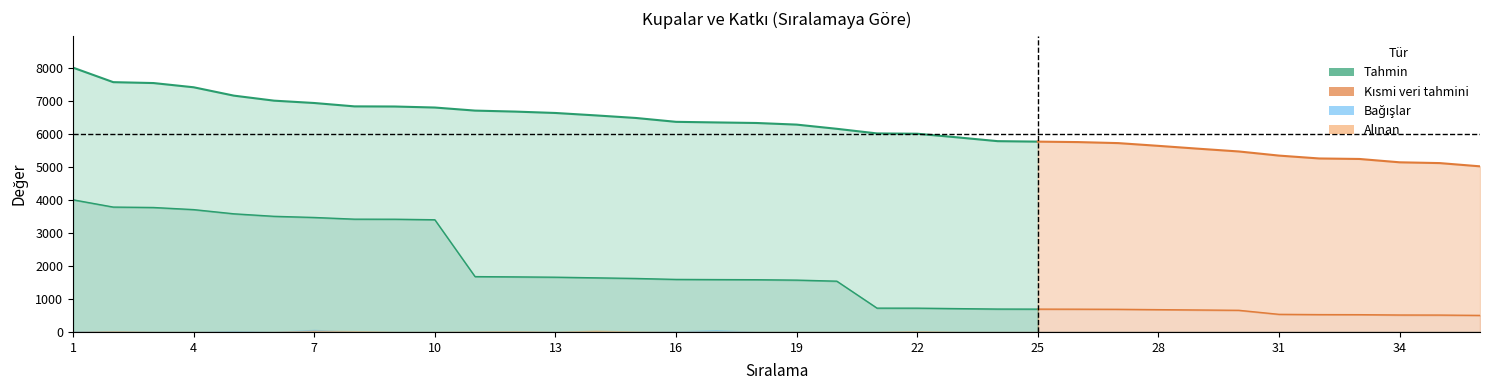

After their last crossing, which series has the higher values: Bağışlar or Alınan?

Bağışlar